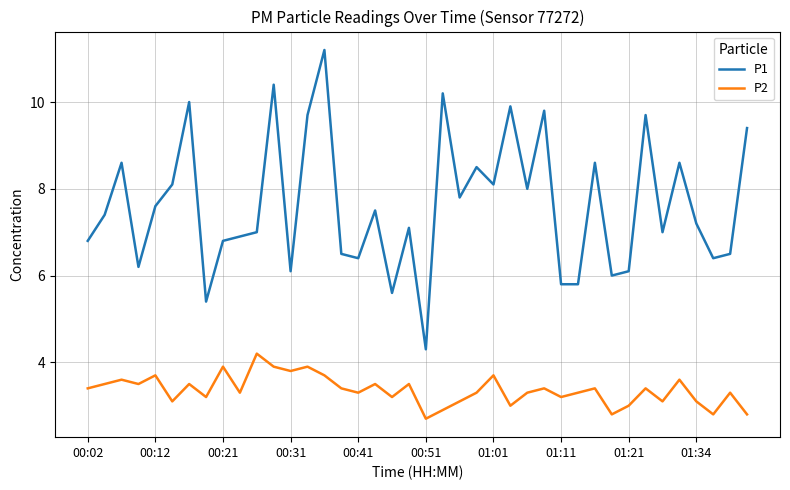

In P1, how many points are higher than both neighbors (excluding endpoints)?

13